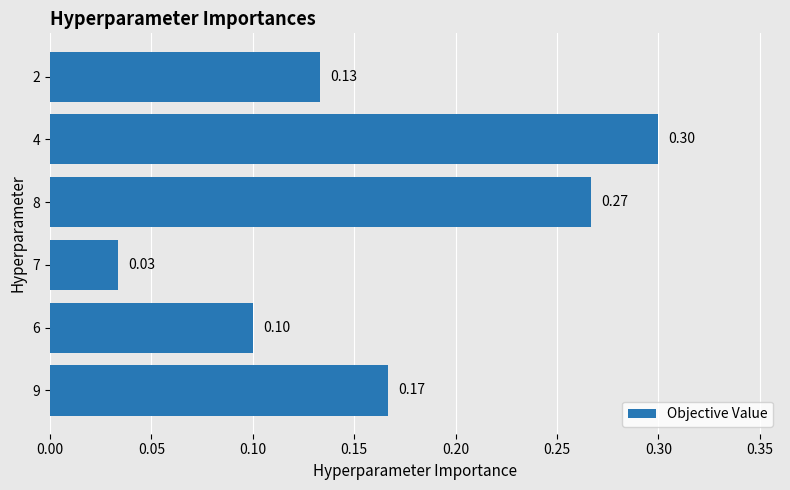

Does the chart contain stacked bars?

No